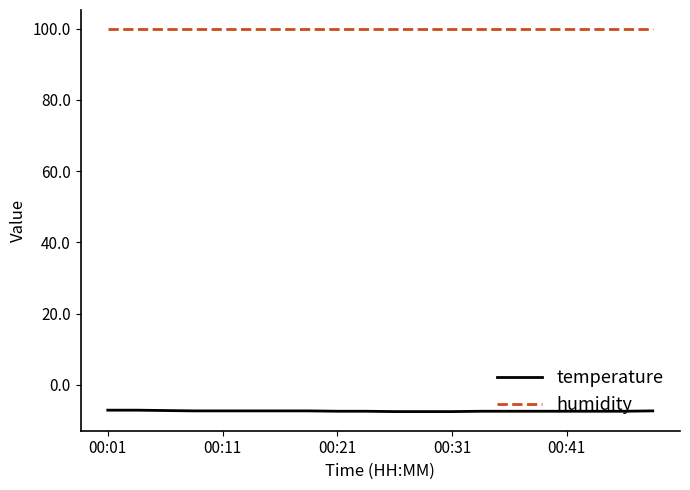

True or false: humidity and temperature intersect in this chart.

False